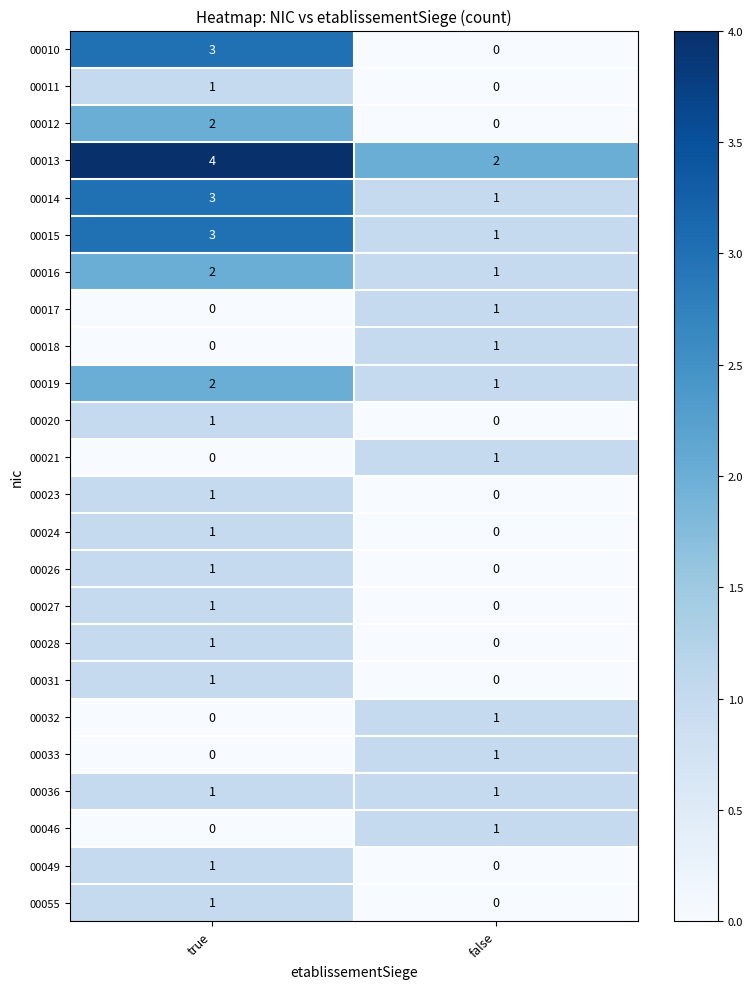

Between true and false, which series saw the biggest shift?

00010